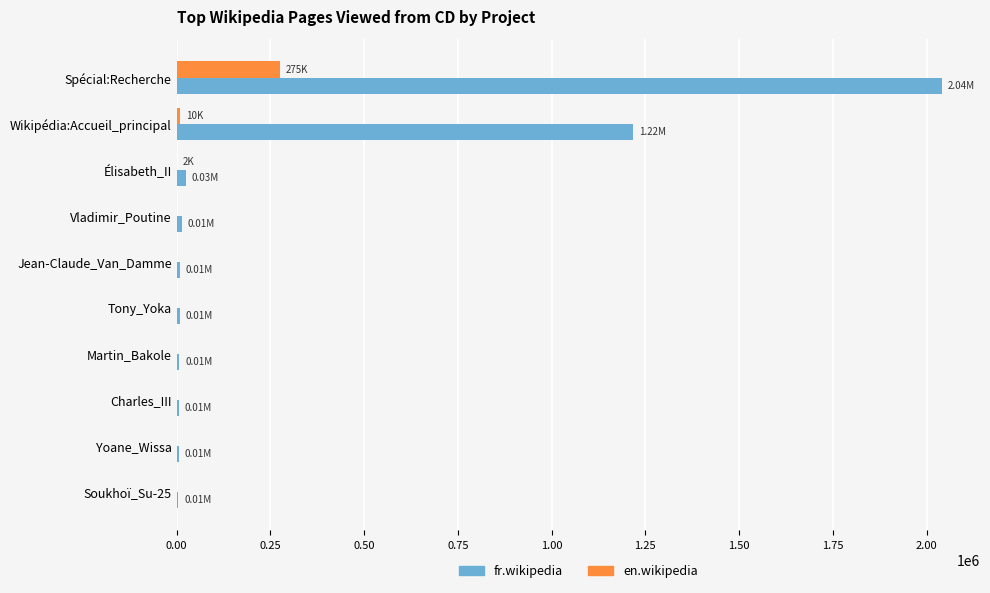

Where is fr.wikipedia nearest to the value 1022750?

Wikipédia:Accueil_principal